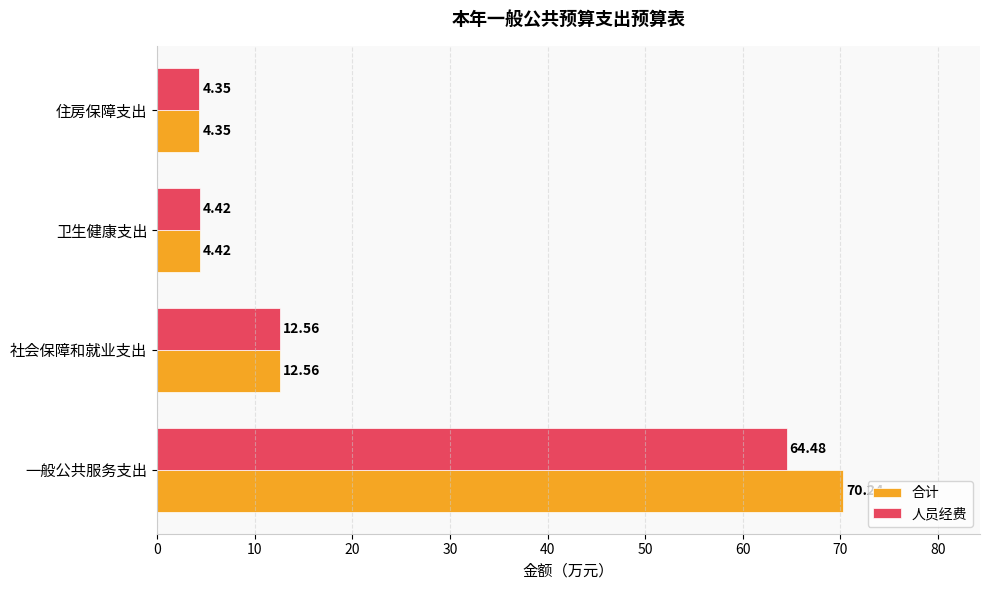

Rank the series by their average value, from highest to lowest.

合计, 人员经费